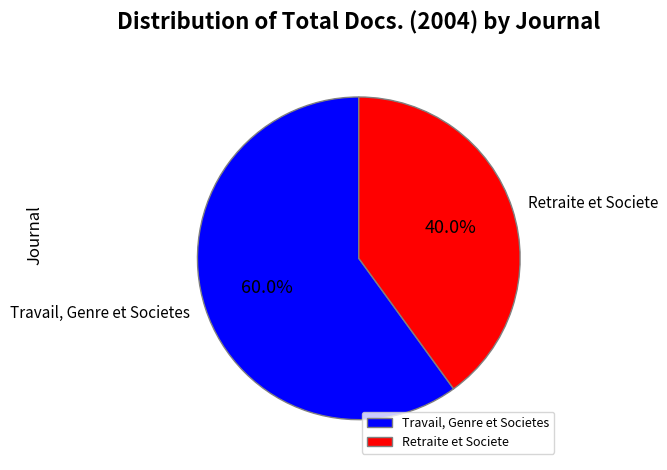

Between Travail, Genre et Societes and Retraite et Societe, which is larger?

Travail, Genre et Societes